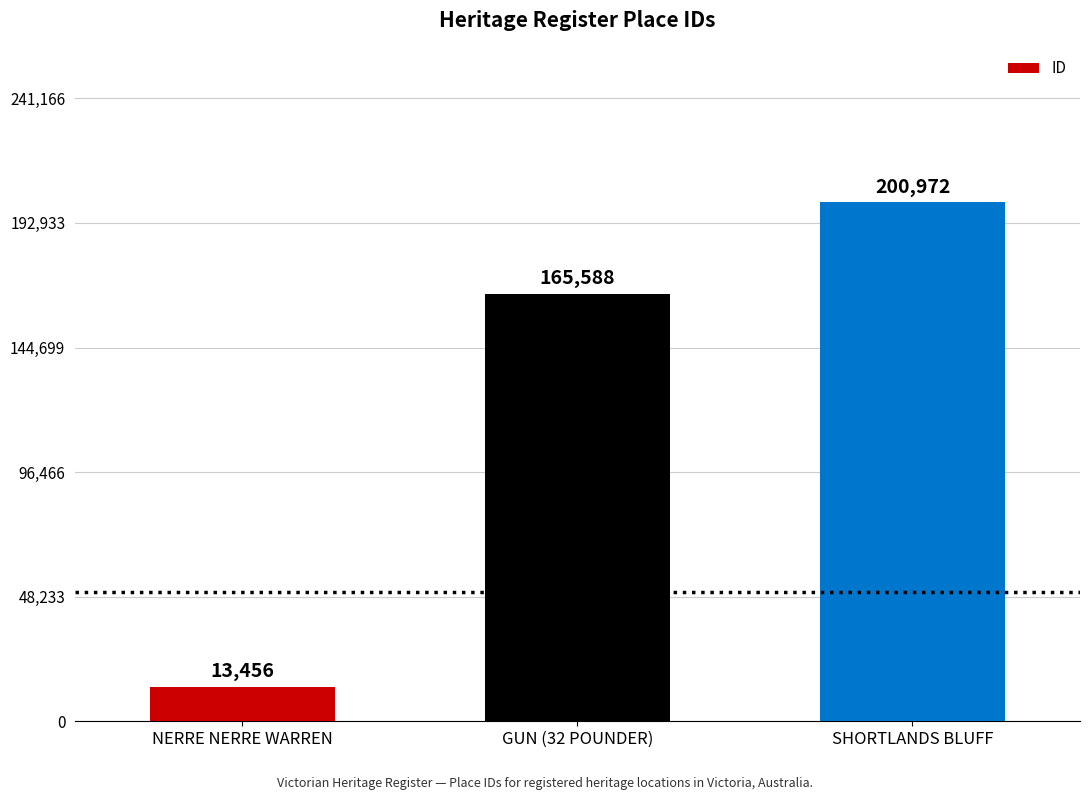

What is the change in value from NERRE NERRE WARREN to SHORTLANDS BLUFF?

+187516